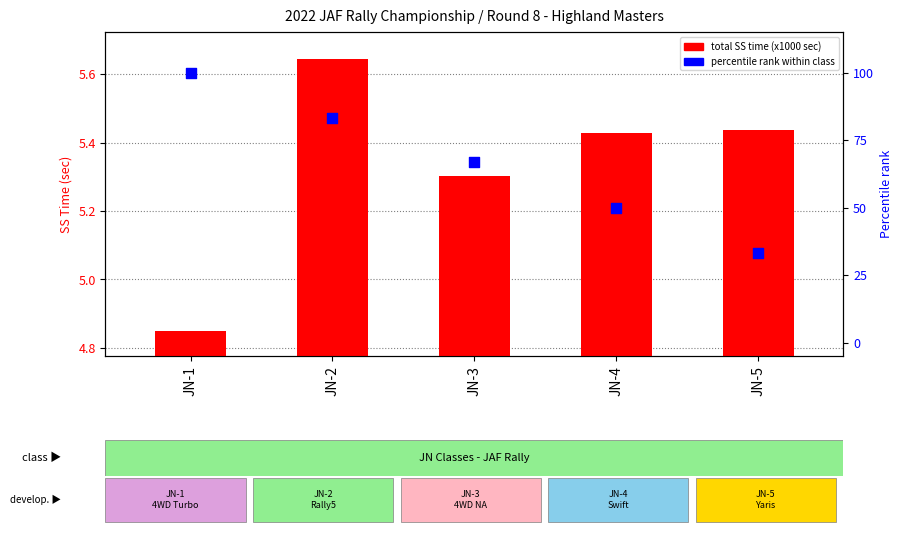

At how many categories does at least one series exceed 16?

5